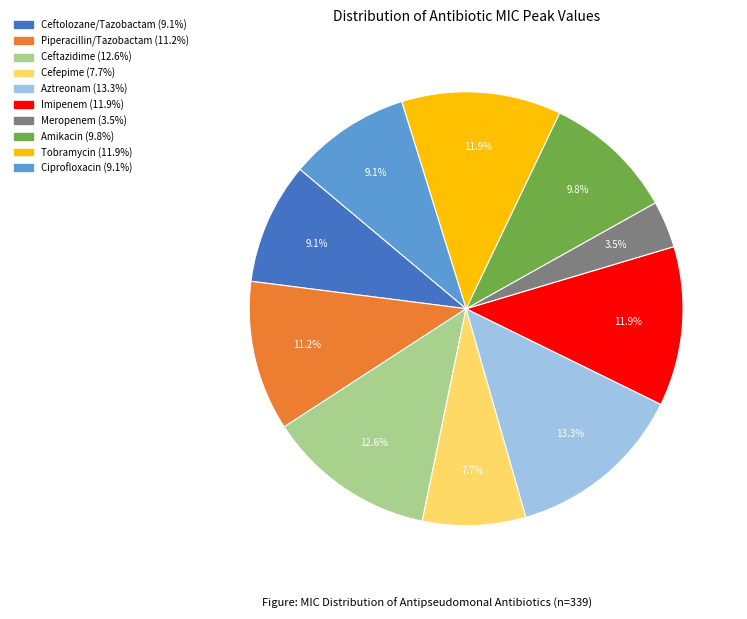

Count the number of slices in the pie.

10